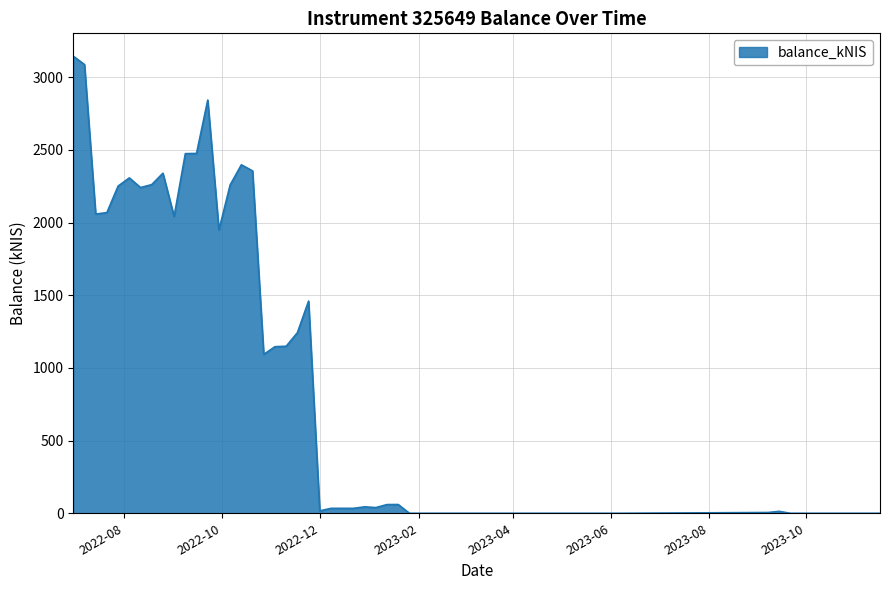

What is the greatest value displayed?

3144.2